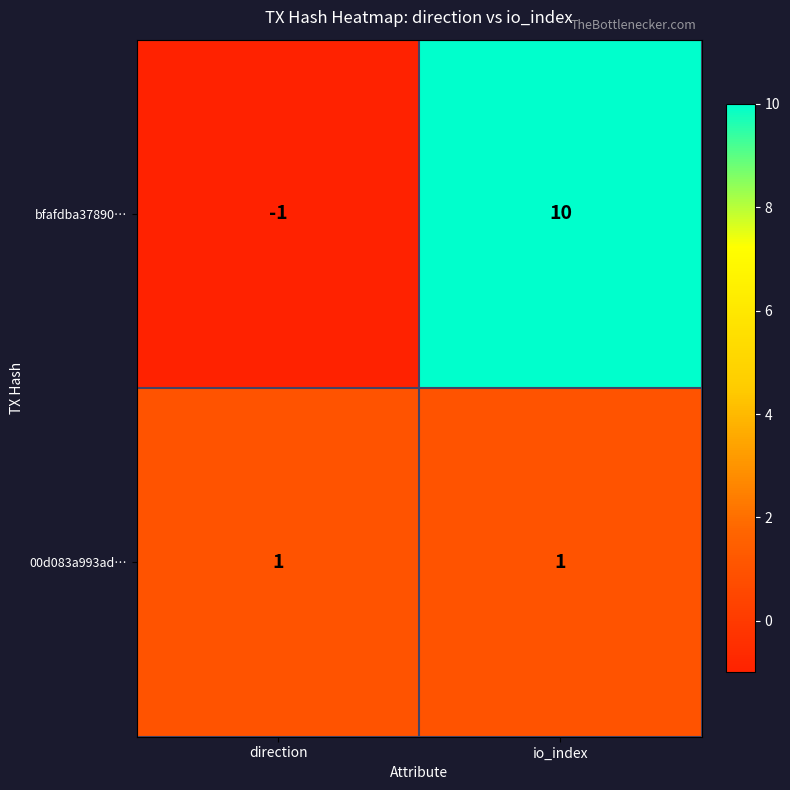

How many data points does each series have?

2